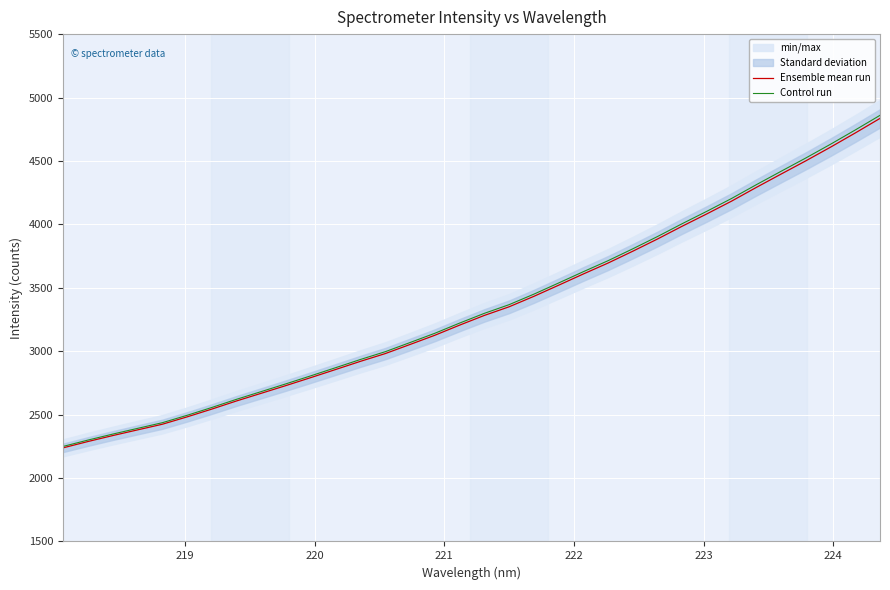

True or false: Ensemble mean run has more than 0 points higher than both neighbors.

False